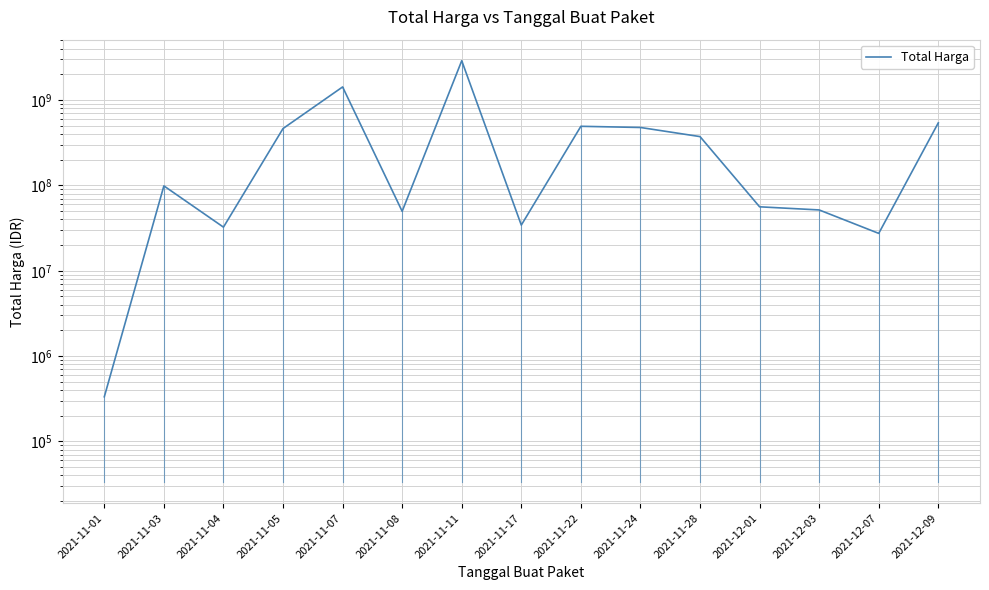

What is the change in value from 2021-11-22 to 2021-11-28?

-119596000